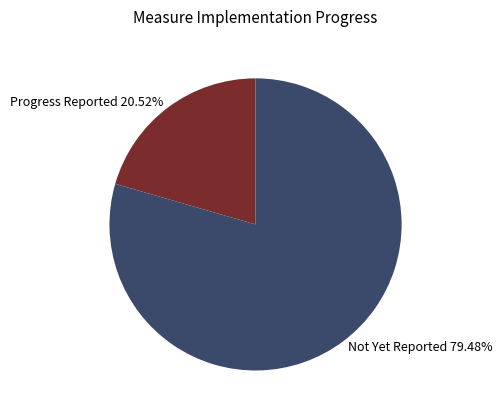

Which category has the biggest portion of the pie?

Not Yet Reported 79.48%